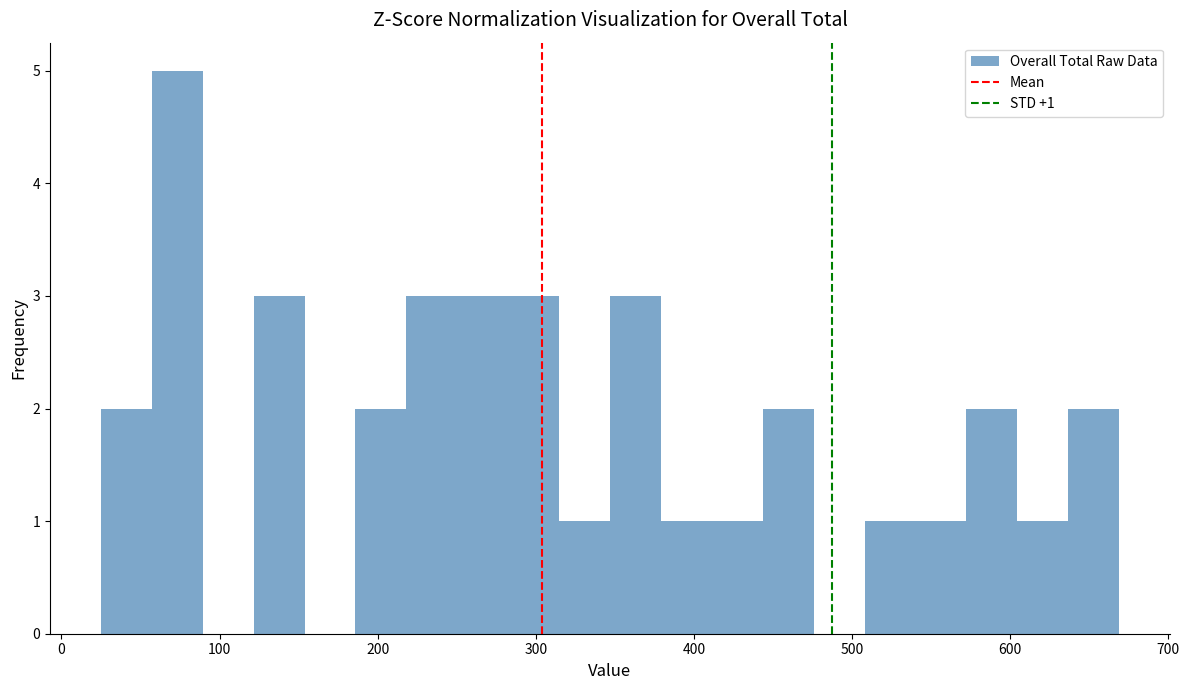

Around what value on the x-axis is the tallest bar? Give the approximate position of its centre, as read against the axis.

70